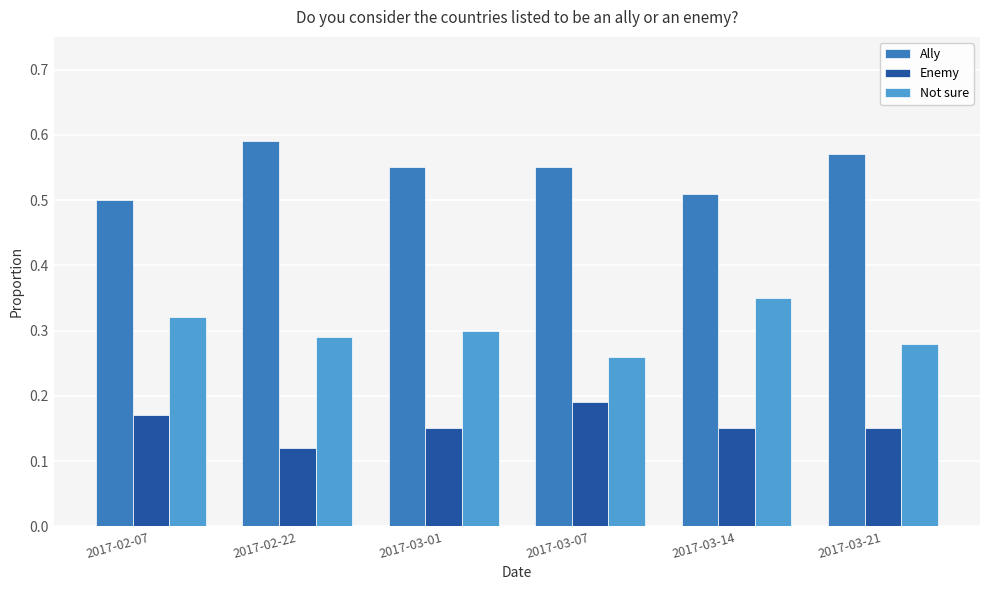

What is the difference between the highest and lowest values at 2017-03-07?

0.4